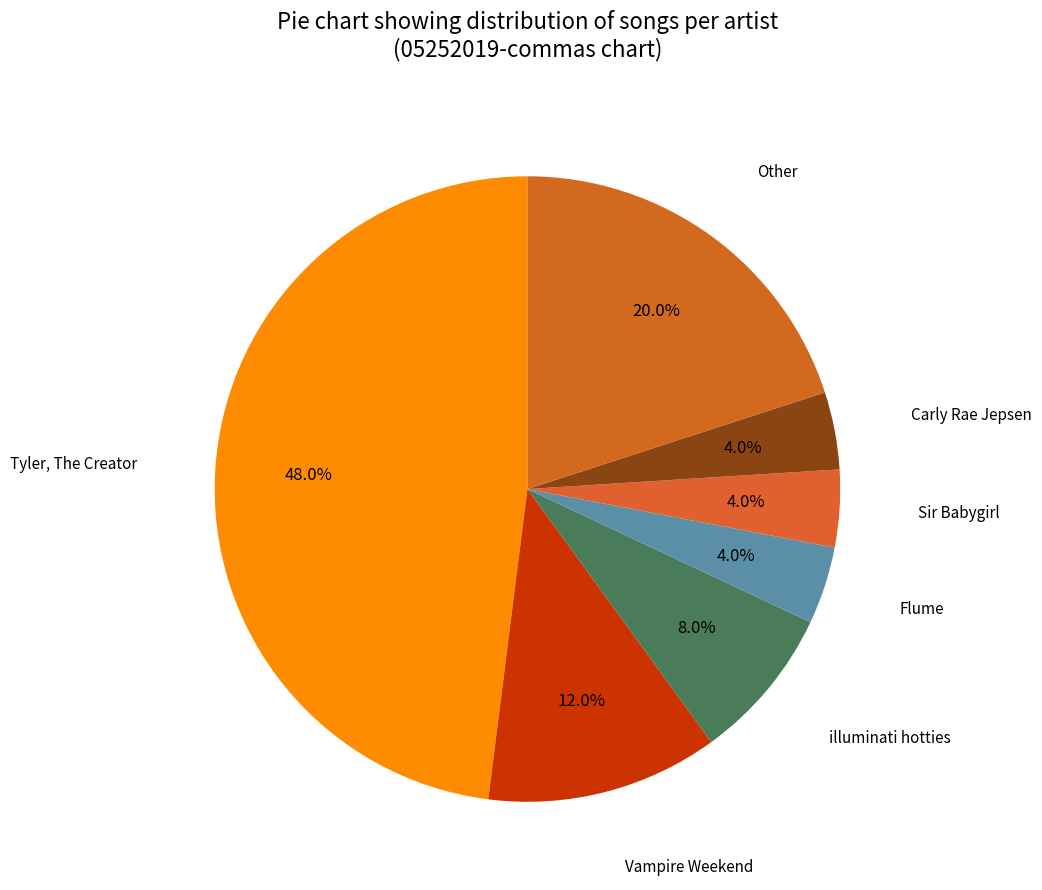

To the nearest percent, what percentage of the pie is Tyler, The Creator?

48%